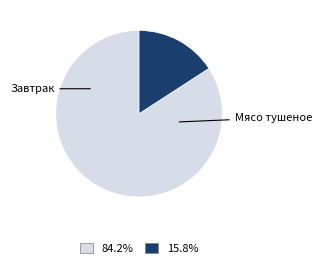

Is there any slice that represents more than half of the pie?

Yes